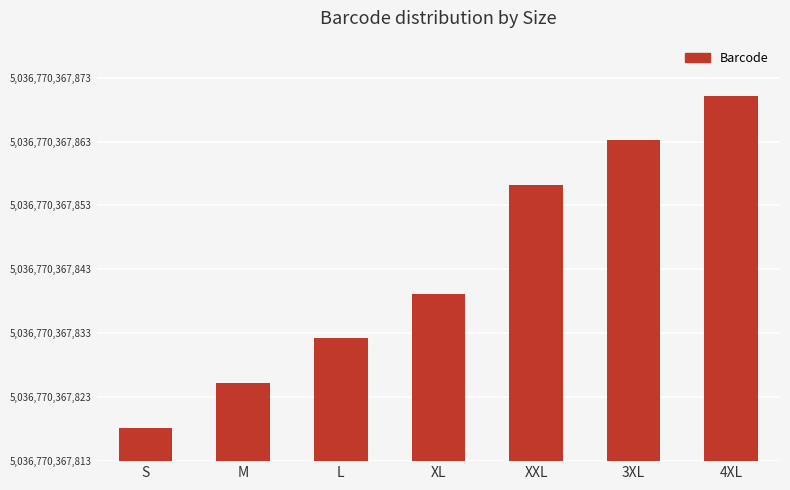

List the labels in order of value, smallest first.

S, M, L, XL, XXL, 3XL, 4XL